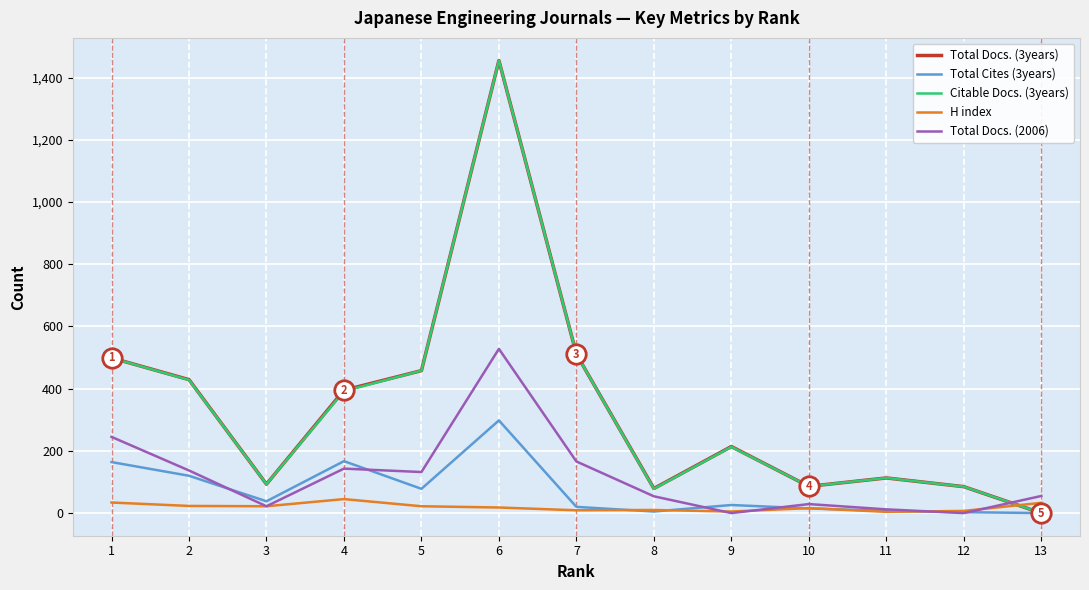

What is the average value of the Total Docs. (2006) series?

117